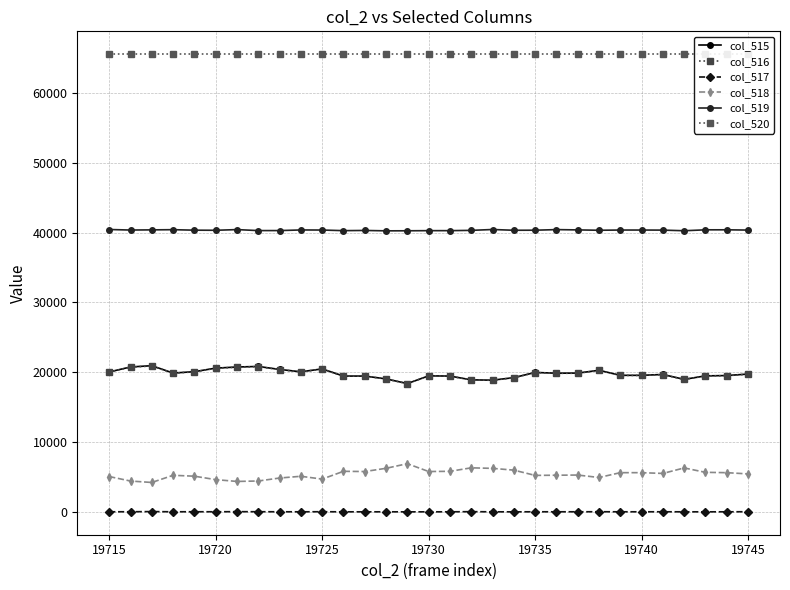

True or false: col_518 and col_515 cross at least once.

False